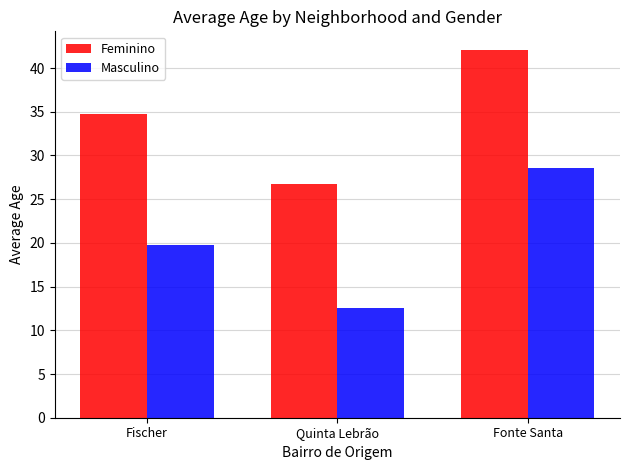

What is the value of the Feminino bar at the 3rd from the left?

42.1